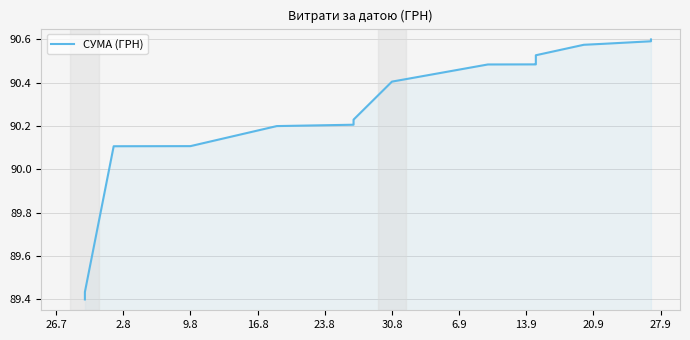

How many lines are shown in the chart?

1